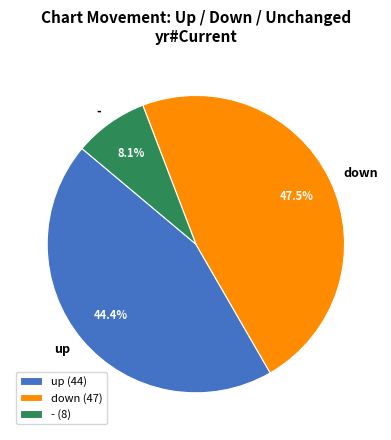

Does down account for over 50% of the chart?

No